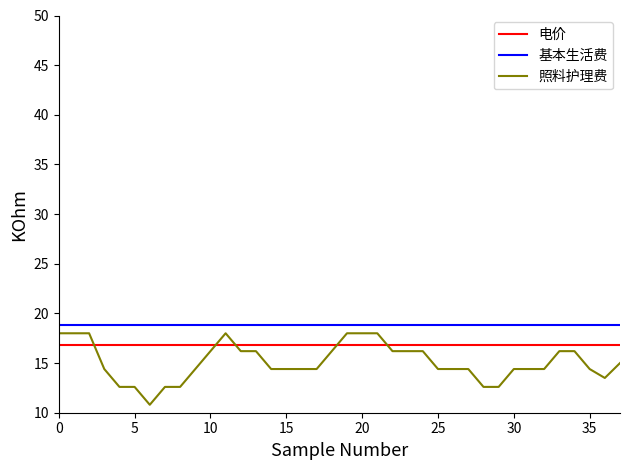

True or false: 电价 and 基本生活费 cross at least once.

False